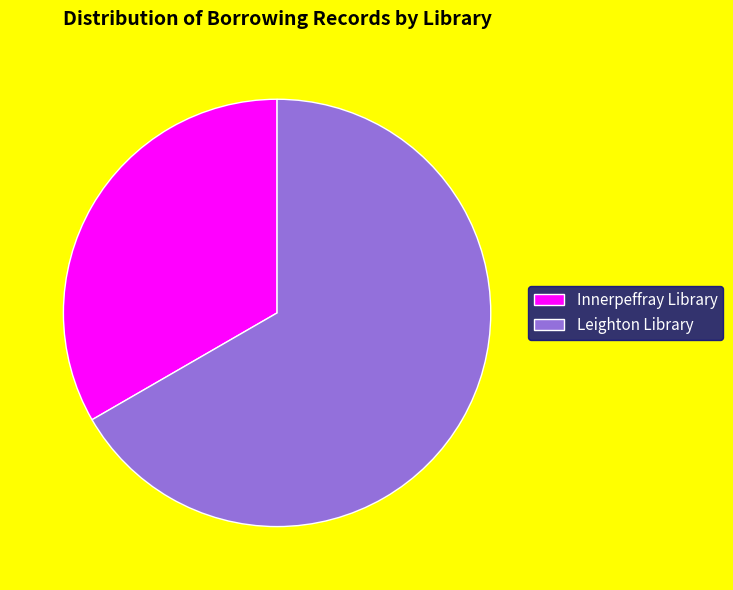

Do Innerpeffray Library and Leighton Library together represent more than half of the pie?

Yes